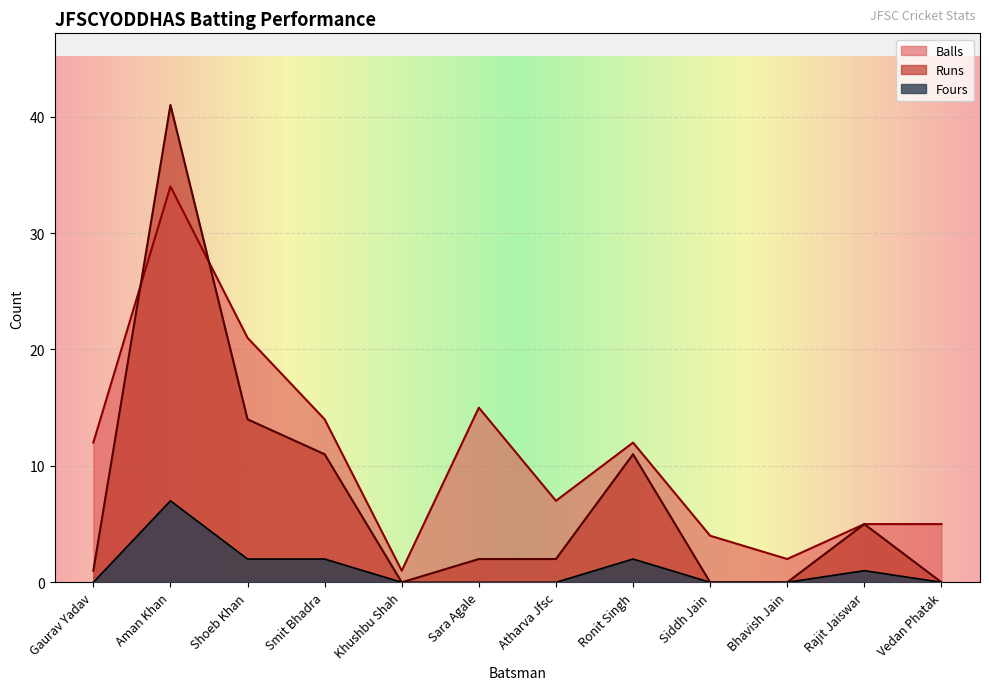

Which series has the largest range (max minus min)?

Runs